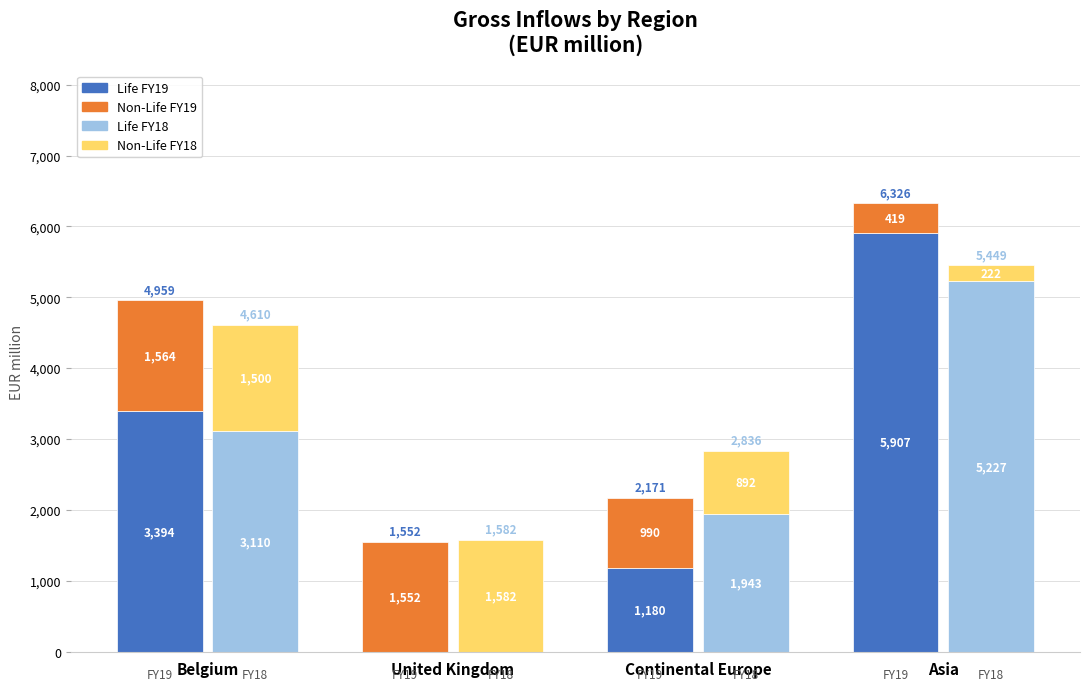

At which category does the chart reach its peak across all series?

Asia